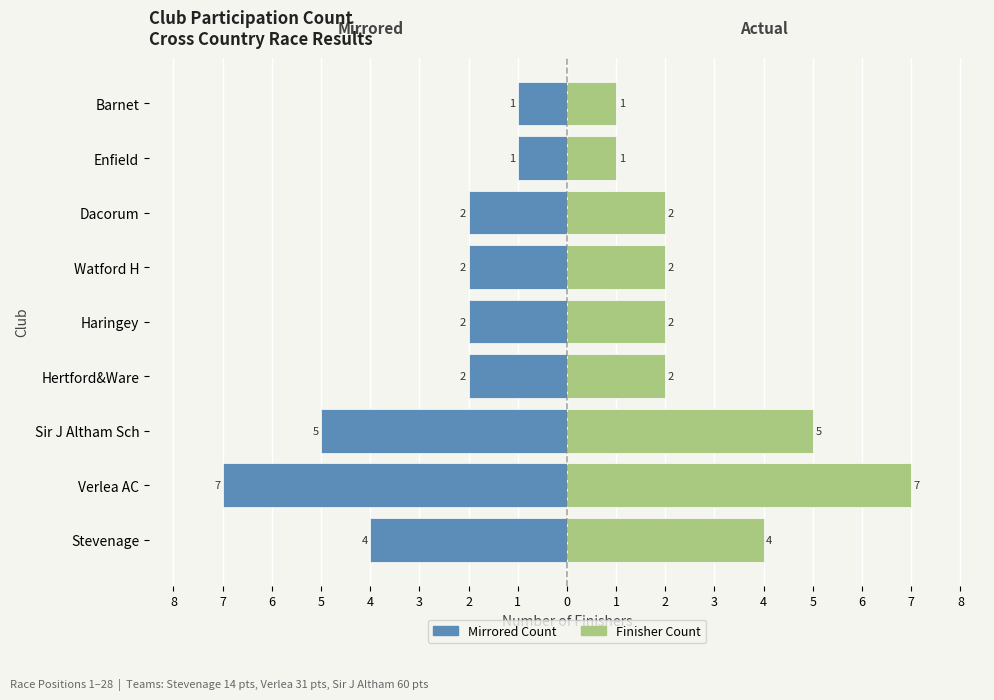

Count the Participants values in the range 2 to 4.

5